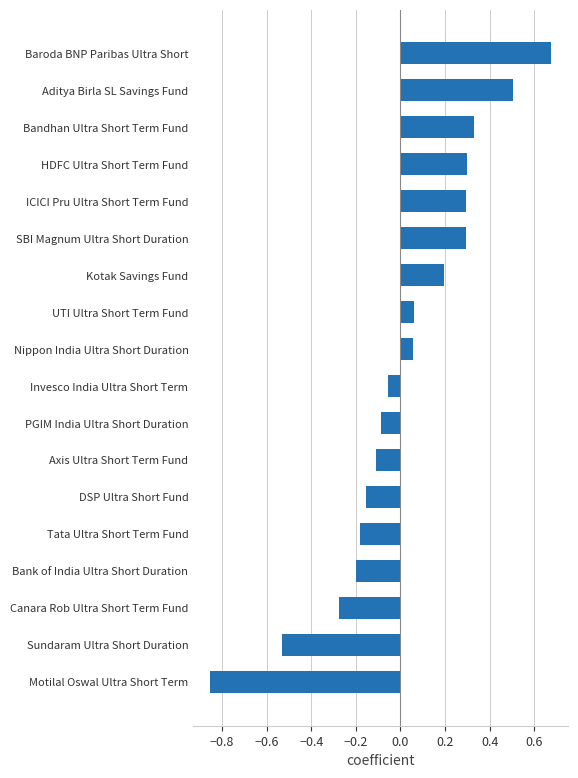

The chart shows a value of 0.5 at Bandhan Ultra Short Term Fund. True or false?

False